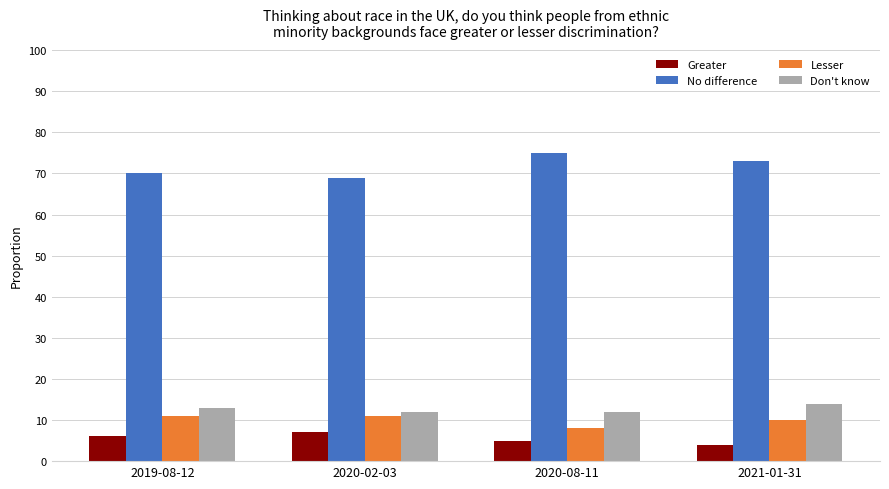

Does the chart contain stacked bars?

No